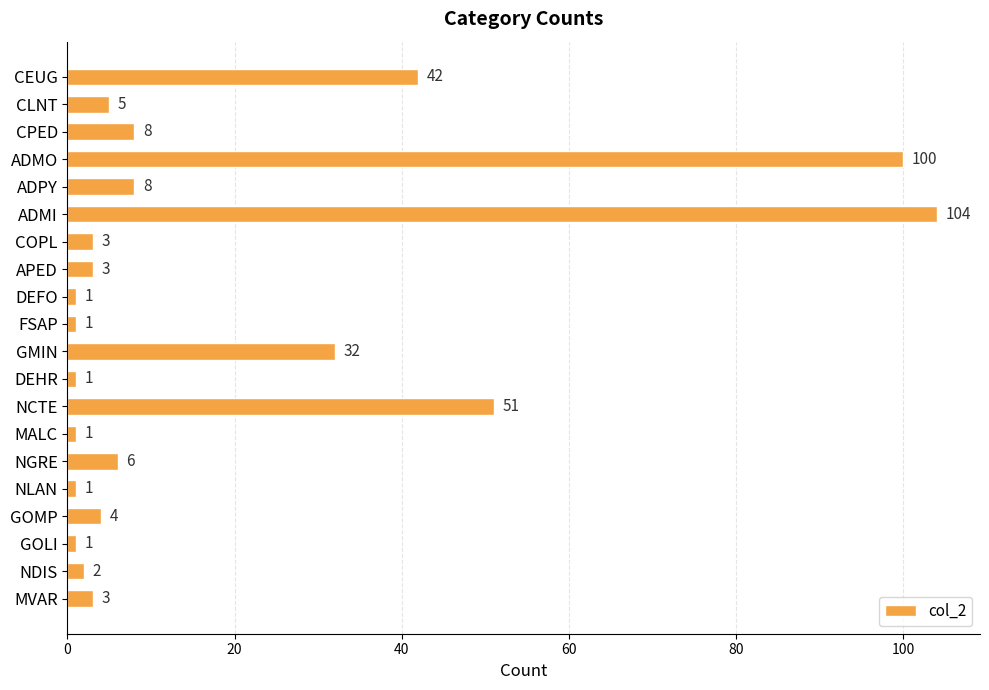

Approximately how many times larger is the value at ADPY compared to FSAP?

8.0